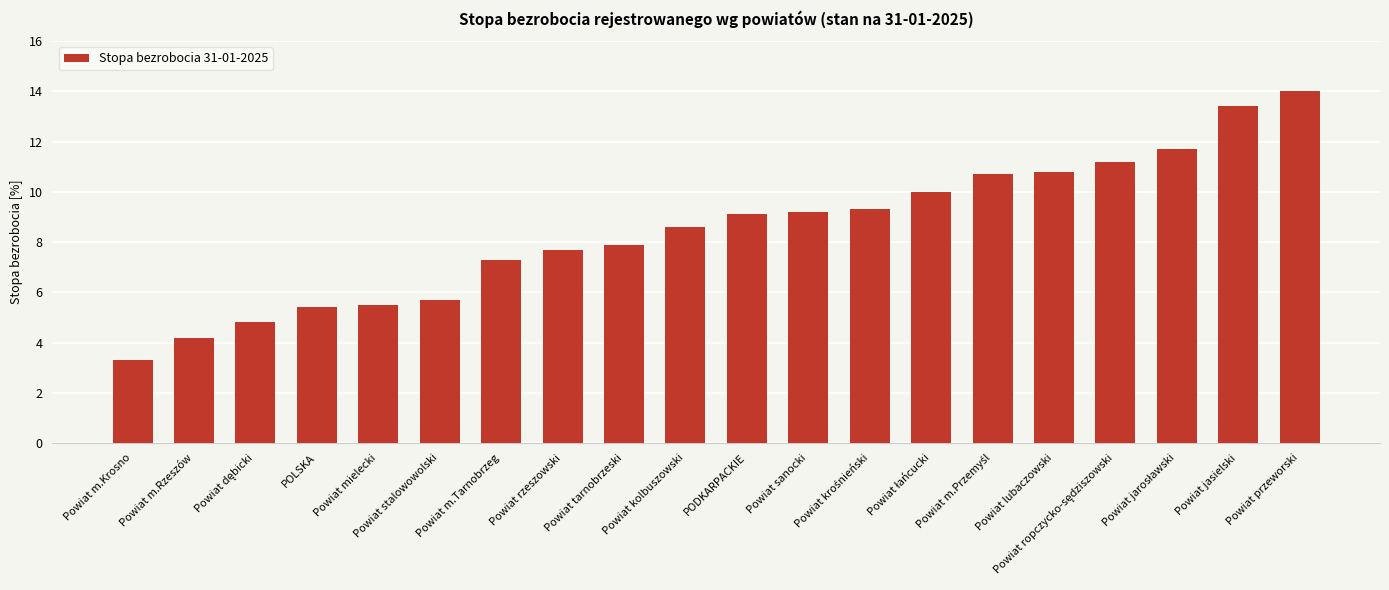

Does the chart contain stacked bars?

No